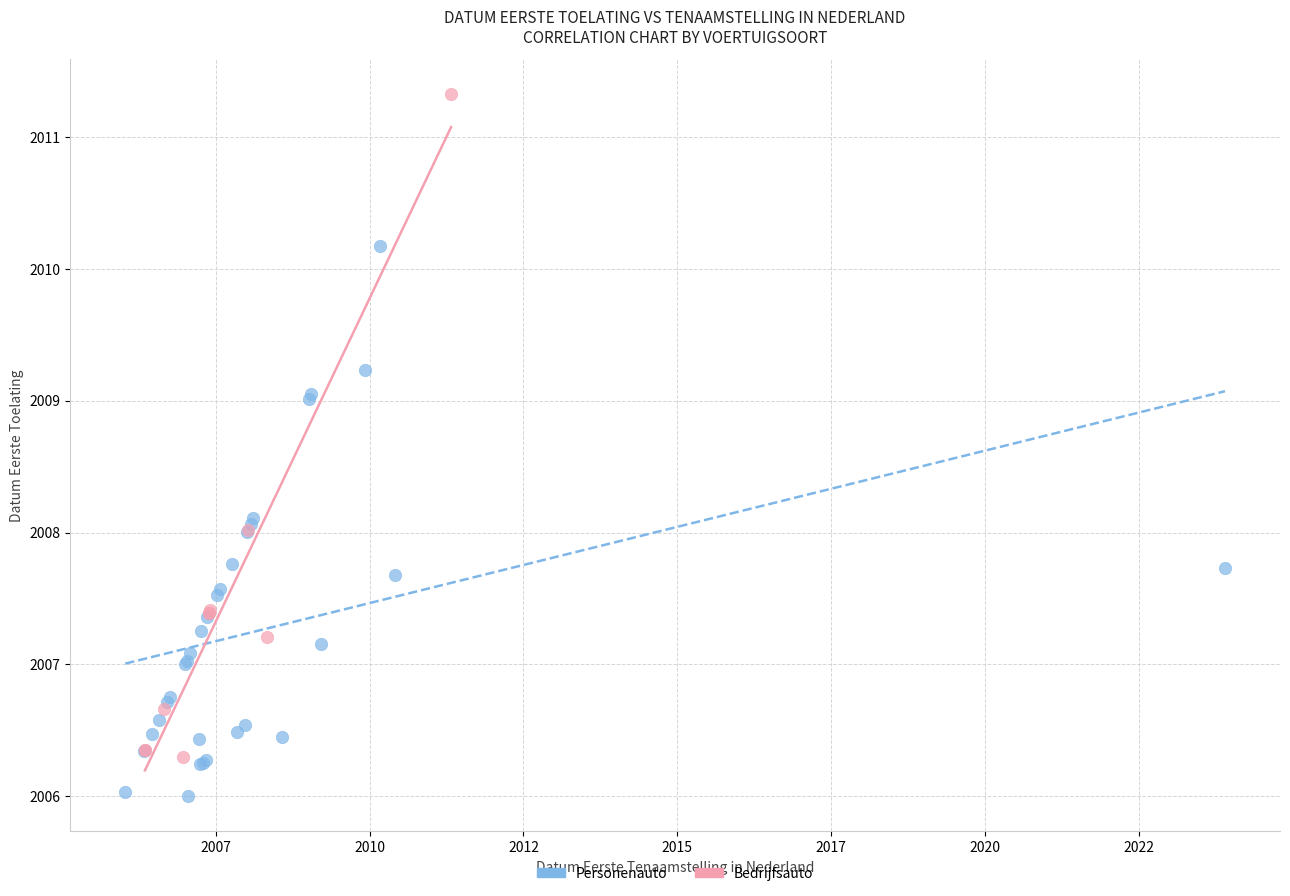

Which series reaches the minimum Y coordinate?

Personenauto